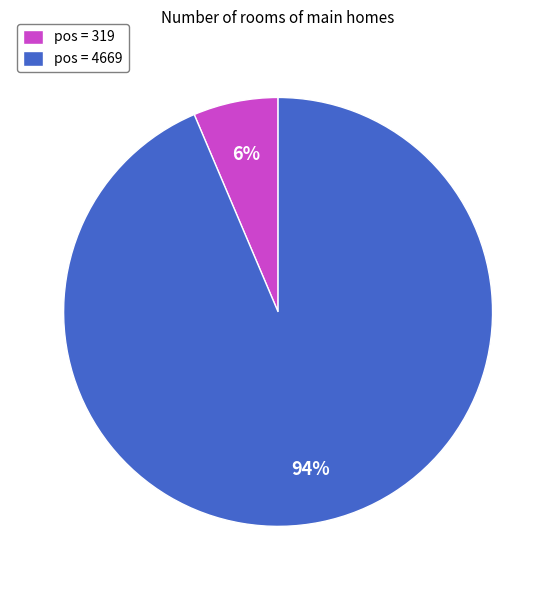

Combined, do pos = 4669 and pos = 319 account for over 50%?

Yes